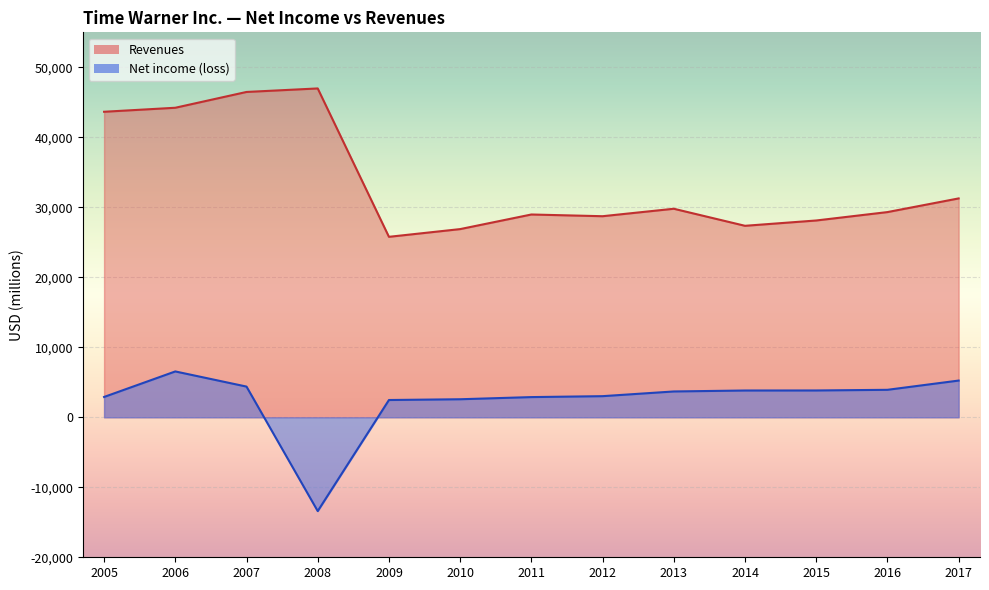

How many values in Net income (loss) are below zero?

1